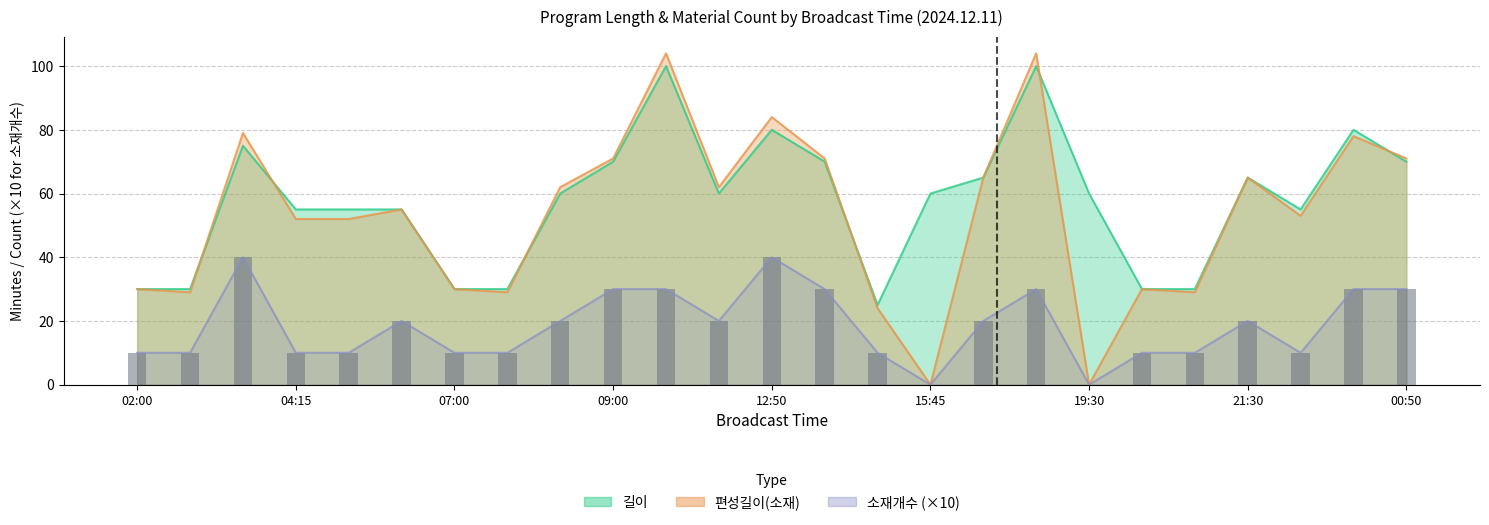

Approximately how many times larger is the value at 11 compared to 9?

0.7